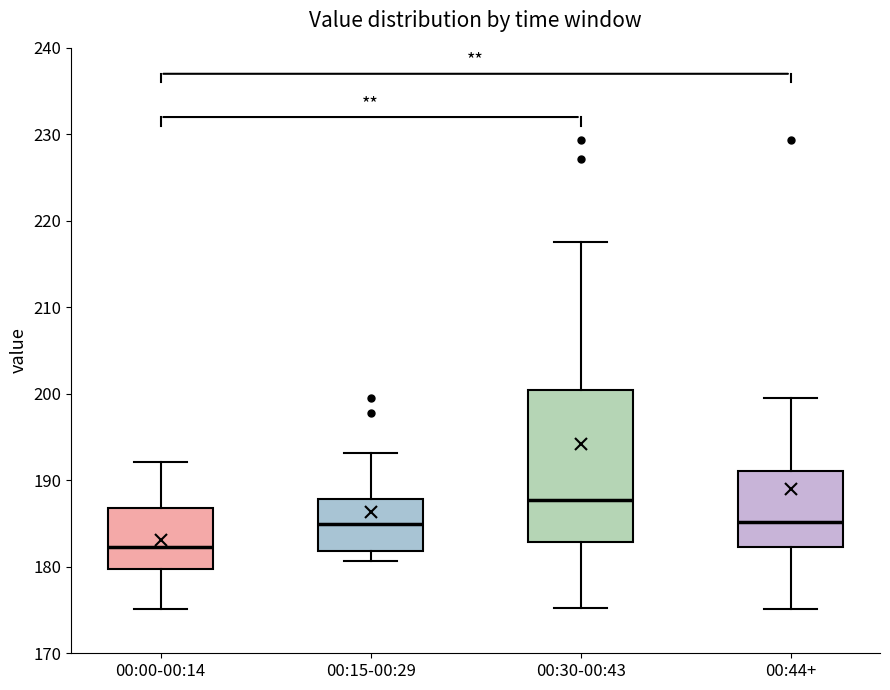

Reading left to right, transcribe this box plot: for each box, give where its median line is, the range the box spans, and where its two whiskers end, as read against the y-axis. The values are not printed on the chart, so give them approximately, as read against the axis.

00:00-00:14: median 182, box 180 to 187, whiskers 175 to 192
00:15-00:29: median 185, box 182 to 188, whiskers 181 to 193
00:30-00:43: median 188, box 183 to 200, whiskers 175 to 218
00:44+: median 185, box 182 to 191, whiskers 175 to 200